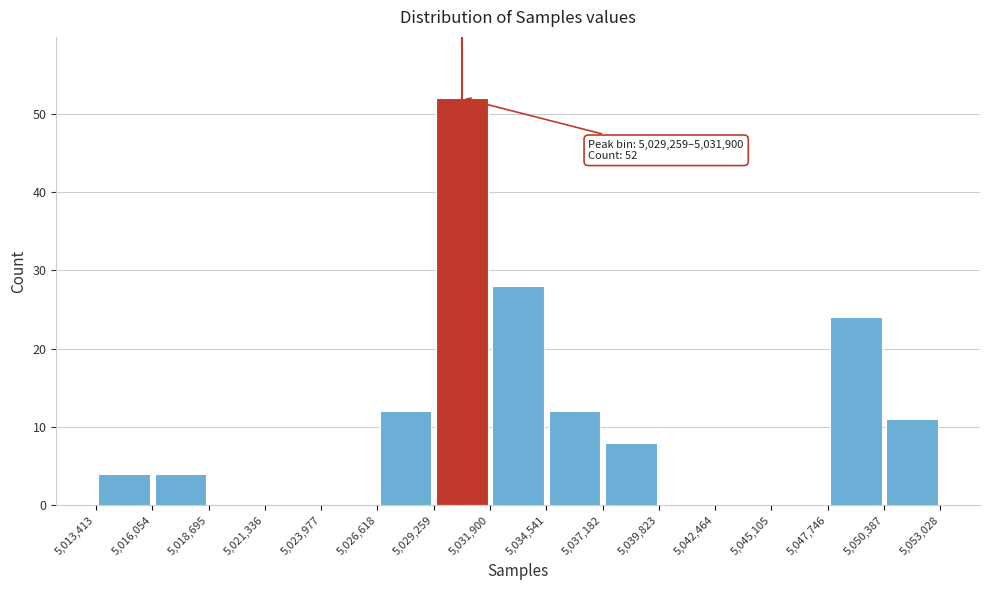

Over which range of the x-axis is the bar tallest?

5,029,259 to 5,031,900